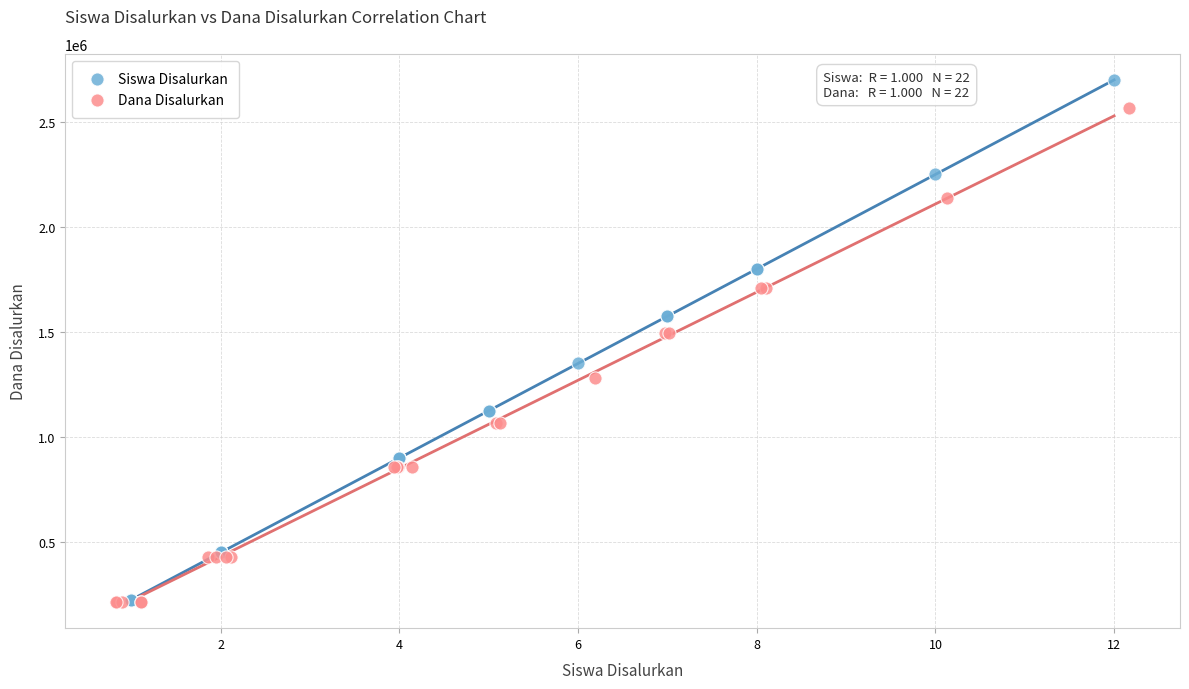

Which series has the largest Y range (max minus min)?

Siswa Disalurkan